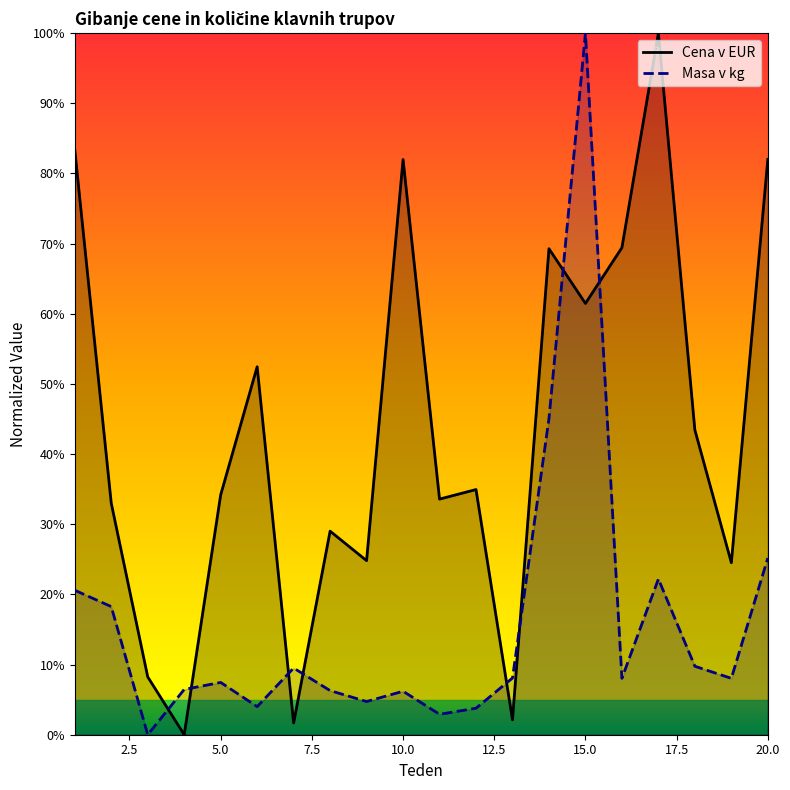

True or false: Cena v EUR has a value of 34.2 at 5.0.

True